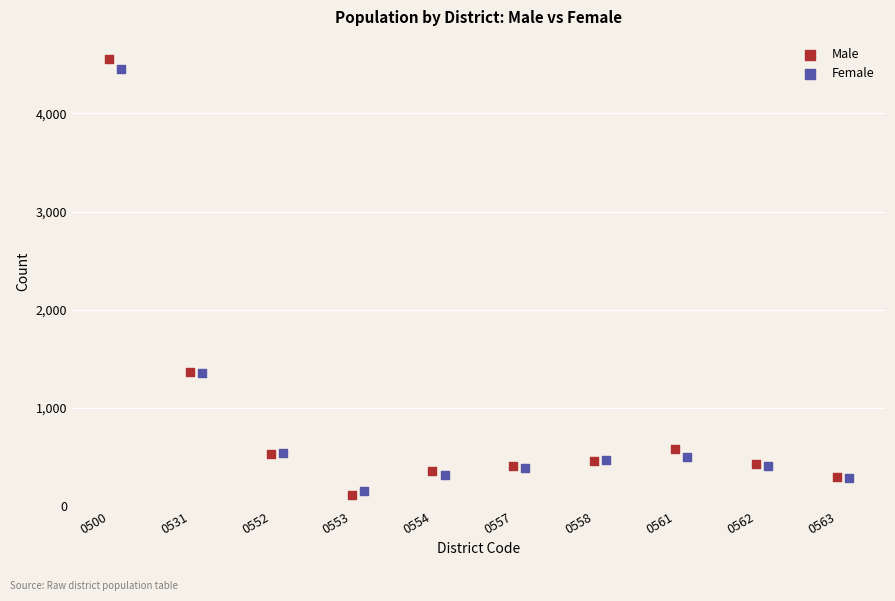

Which series has the largest Y range (max minus min)?

Male